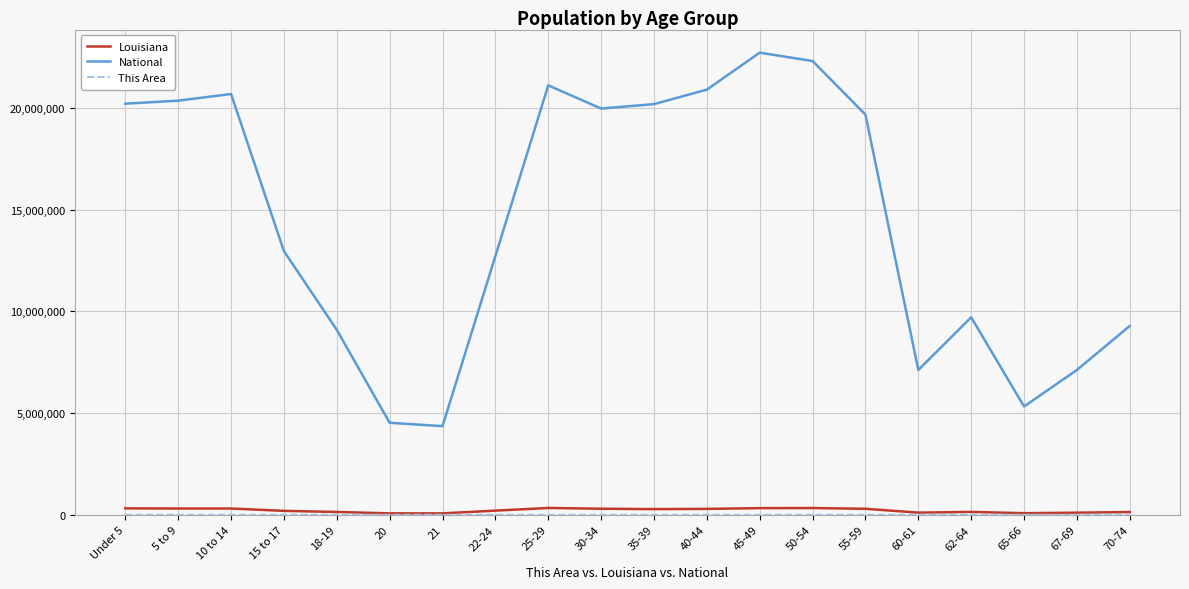

True or false: National and Louisiana intersect in this chart.

False